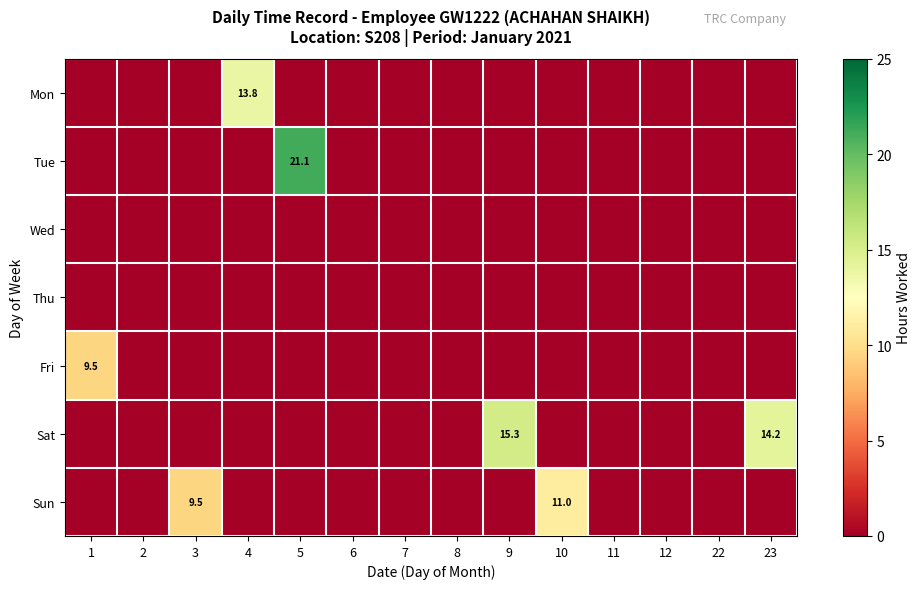

The Sun series shows 0.0 at 6. True or false?

True